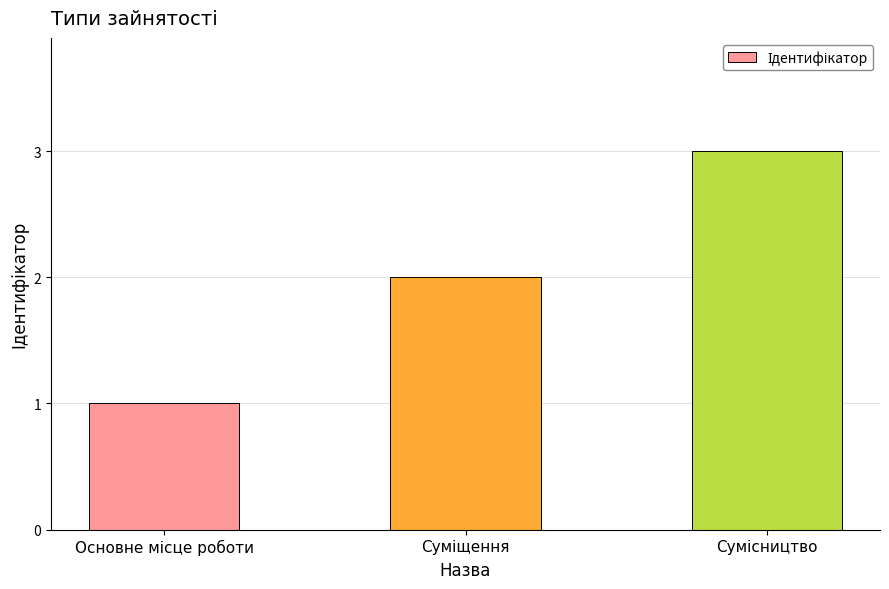

What is the average value?

2